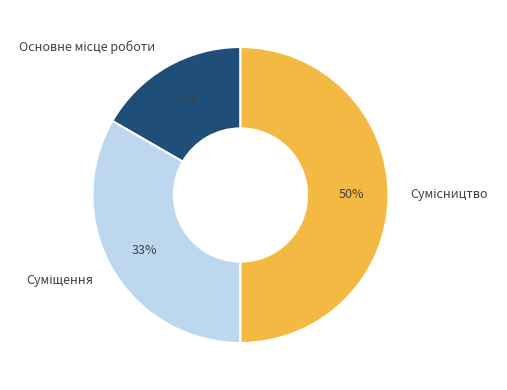

To the nearest percent, what is the average slice percentage?

33%